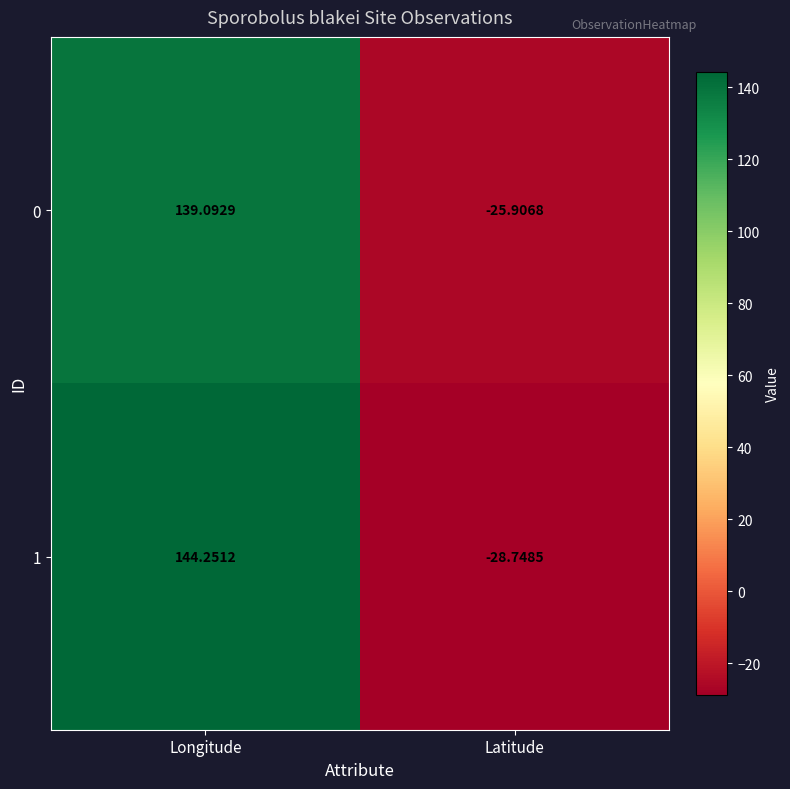

Which series has the largest total across all categories?

1